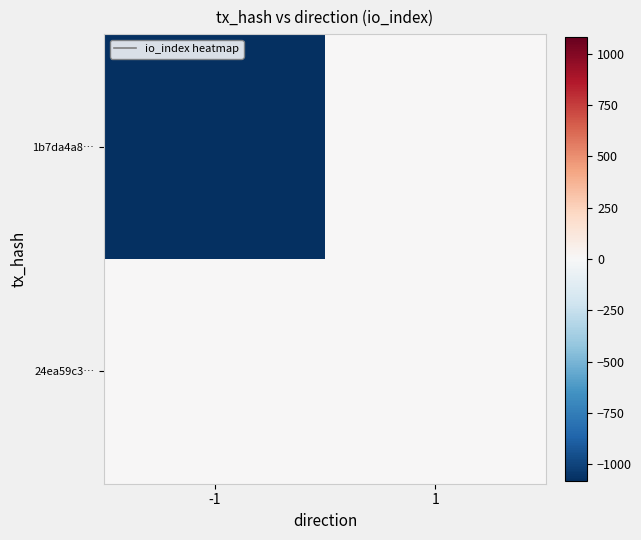

How many categories are shown in the chart?

2